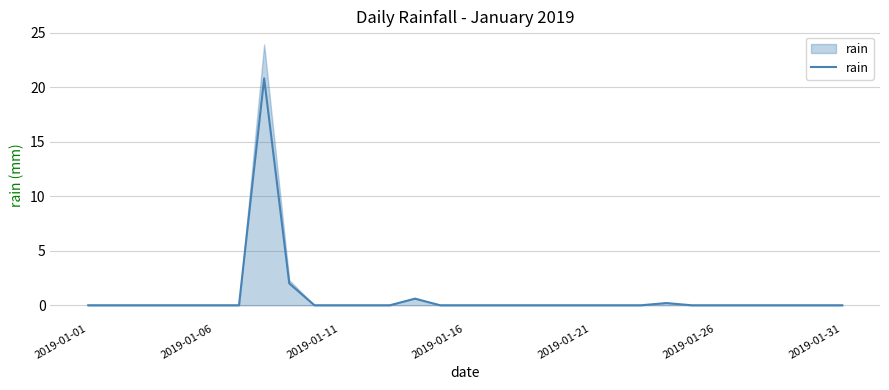

Is this an area chart (filled region under the line)?

No